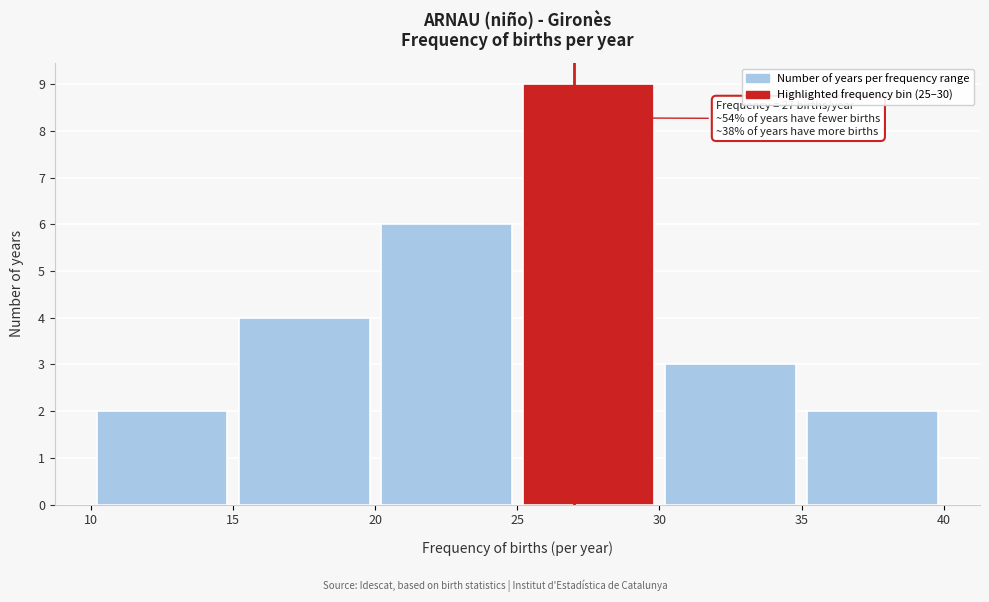

Which range on the x-axis has the tallest bar?

25 to 30